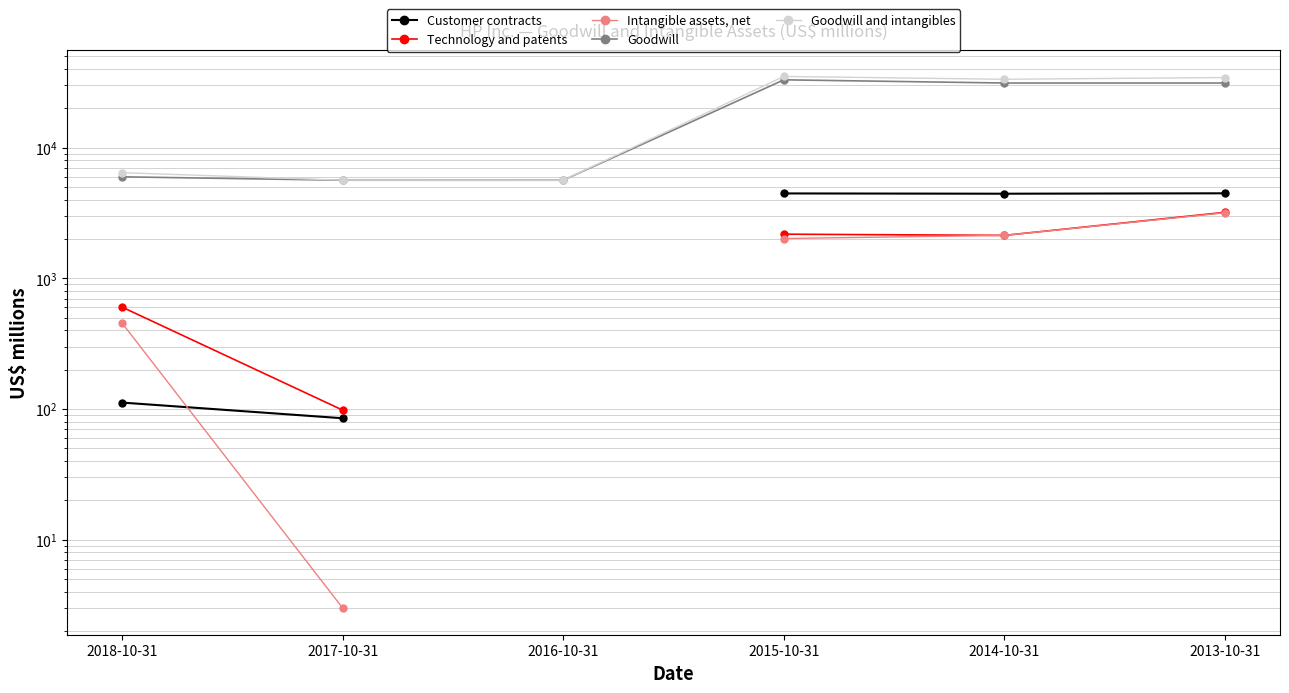

Which category has the lowest value across all series?

2017-10-31